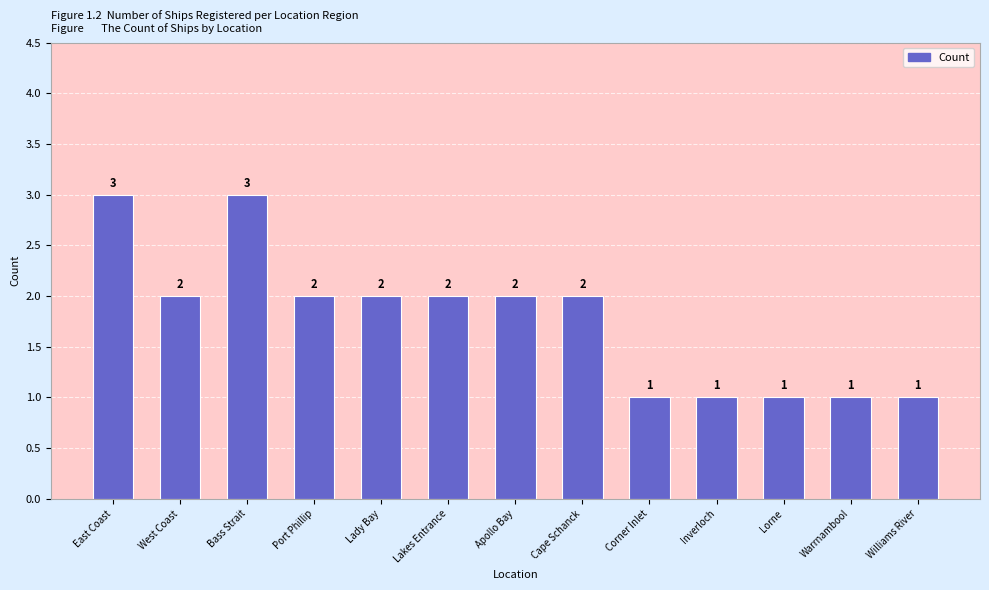

Reading right to left, what are all the values shown in this chart?

Williams River=1	Warrnambool=1	Lorne=1	Inverloch=1	Corner Inlet=1	Cape Schanck=2	Apollo Bay=2	Lakes Entrance=2	Lady Bay=2	Port Phillip=2	Bass Strait=3	West Coast=2	East Coast=3